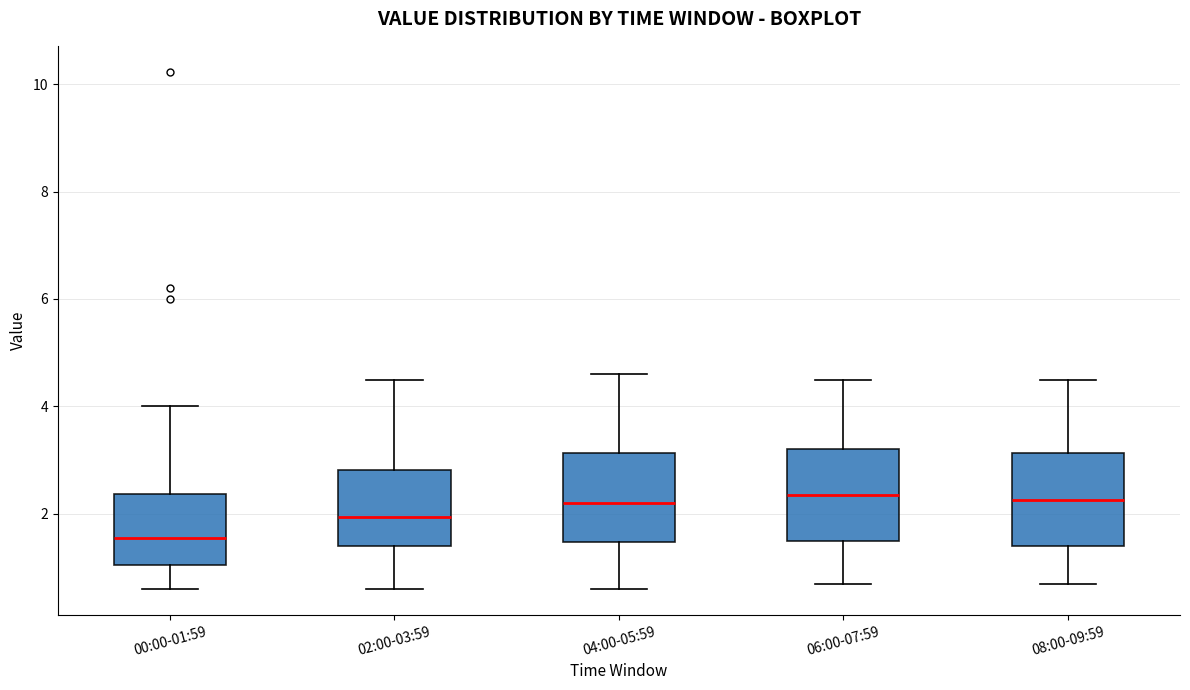

Reading left to right, transcribe this box plot: for each box, give where its median line is, the range the box spans, and where its two whiskers end, as read against the y-axis. The values are not printed on the chart, so give them approximately, as read against the axis.

00:00-01:59: median 1.6, box 1.0 to 2.4, whiskers 0.6 to 4.0
02:00-03:59: median 2.0, box 1.4 to 2.8, whiskers 0.6 to 4.6
04:00-05:59: median 2.2, box 1.4 to 3.2, whiskers 0.6 to 4.6
06:00-07:59: median 2.4, box 1.6 to 3.2, whiskers 0.8 to 4.6
08:00-09:59: median 2.2, box 1.4 to 3.2, whiskers 0.8 to 4.6